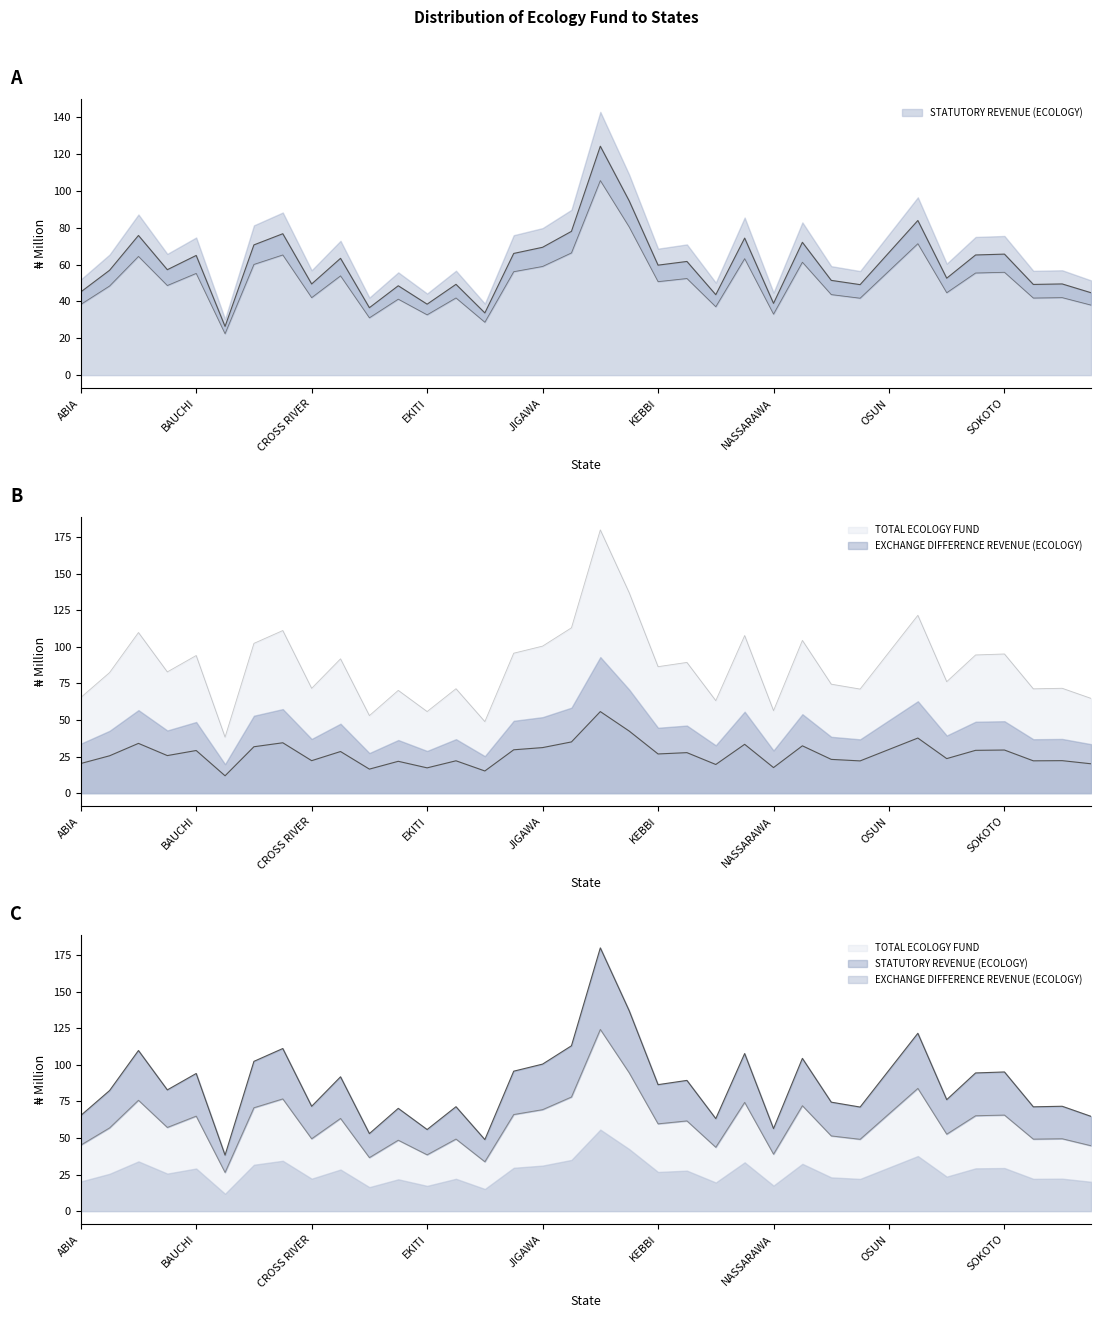

What position from the left is ADAMAWA?

2